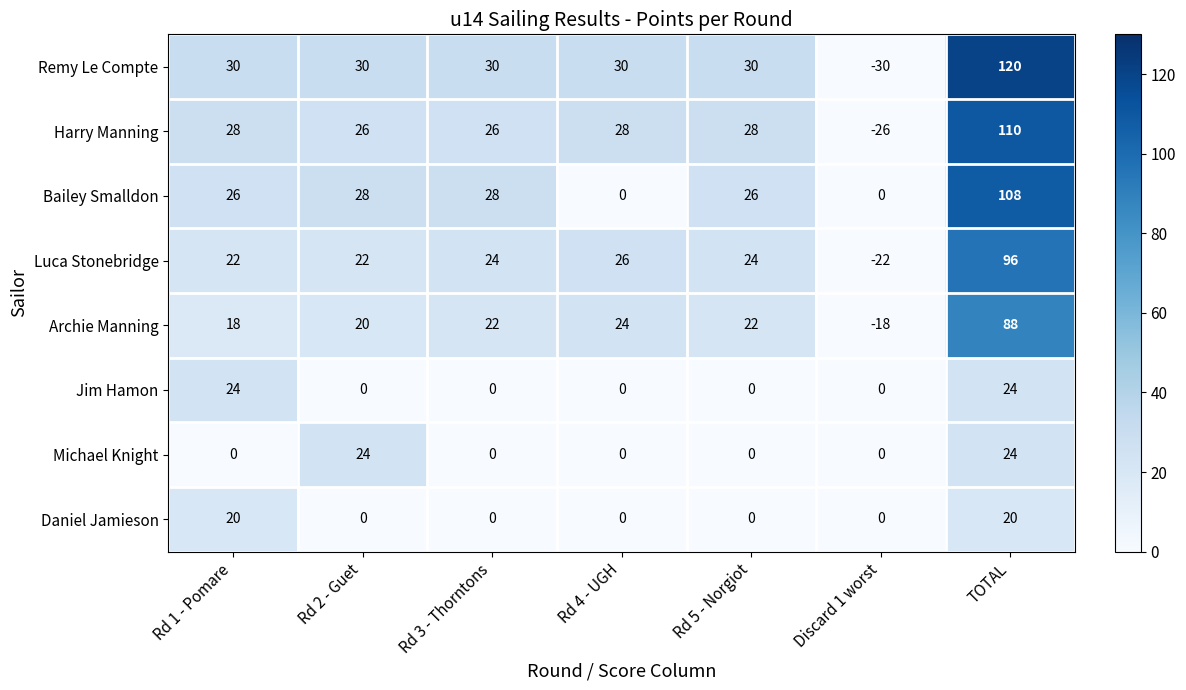

Read the Bailey Smalldon value at Rd 1 - Pomare.

26